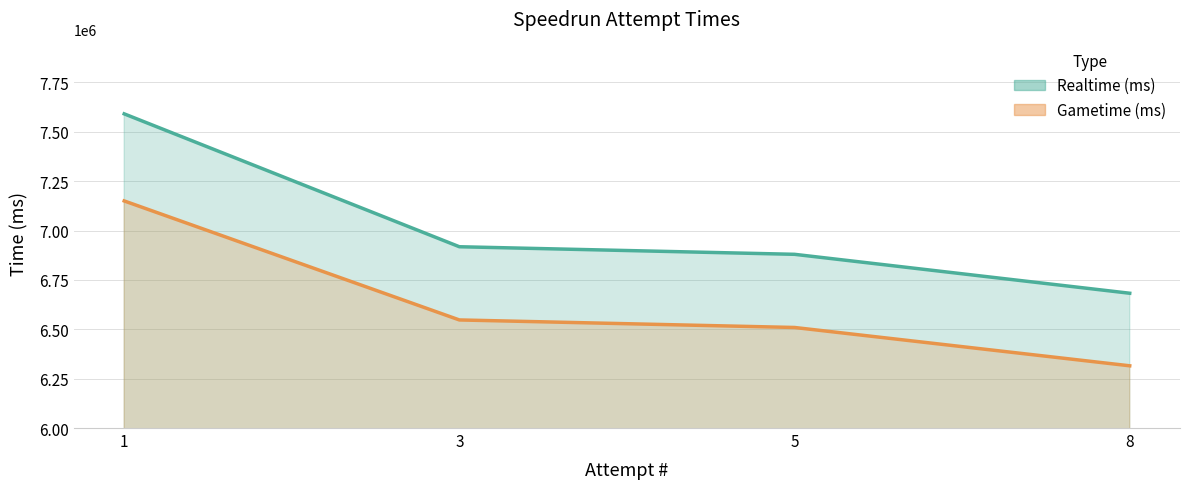

At which label does Realtime (ms) first exceed 6917861?

1